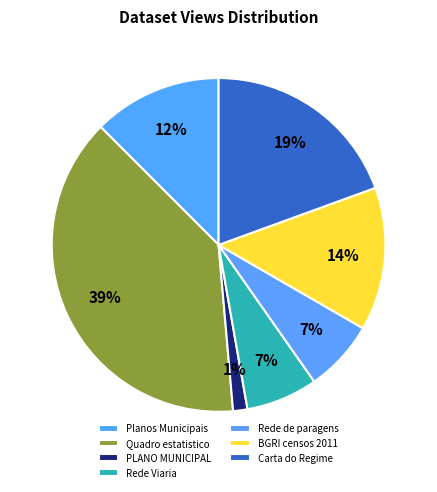

How many segments does this pie chart have?

7